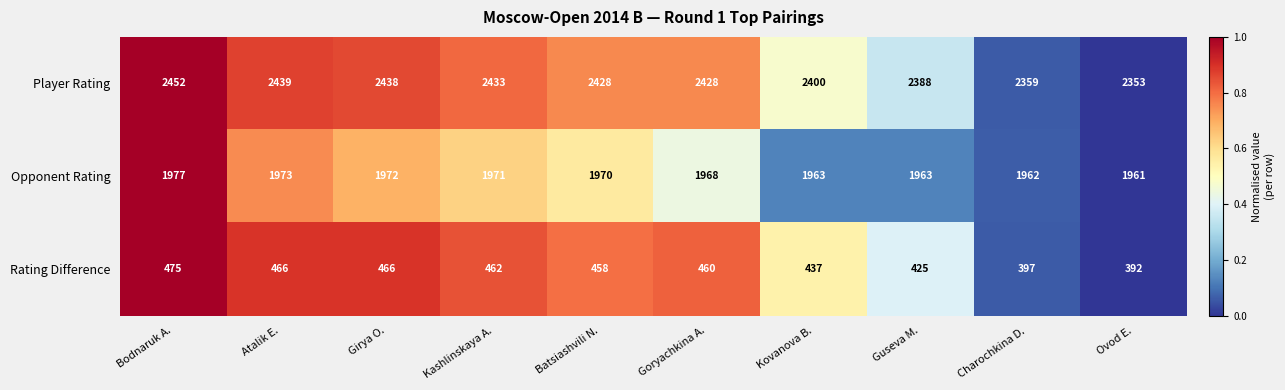

The Rating Difference series shows 397 at Charochkina D.. True or false?

True